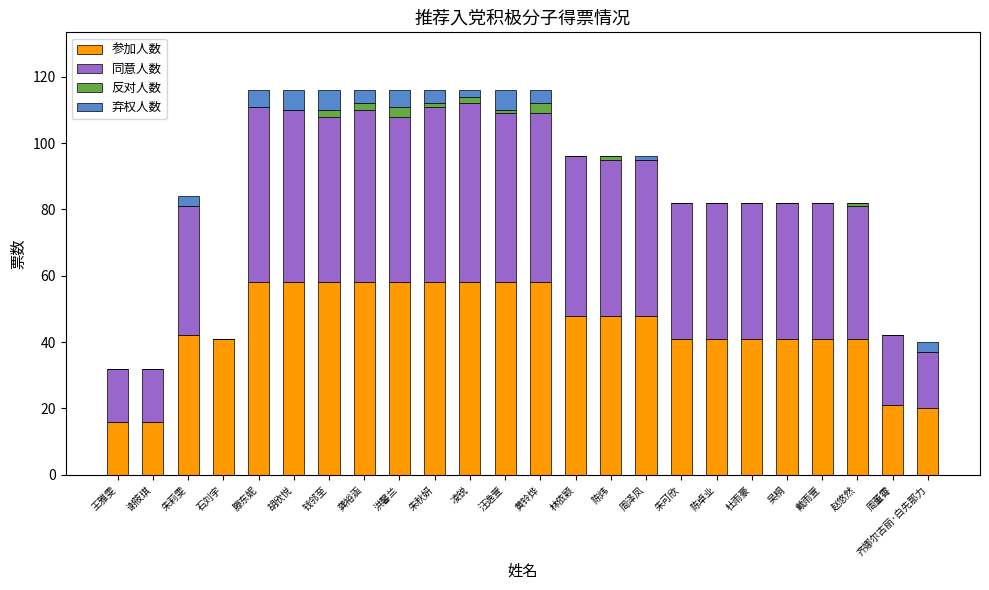

The value of 参加人数 at 王雅雯 is 16. True or false?

True